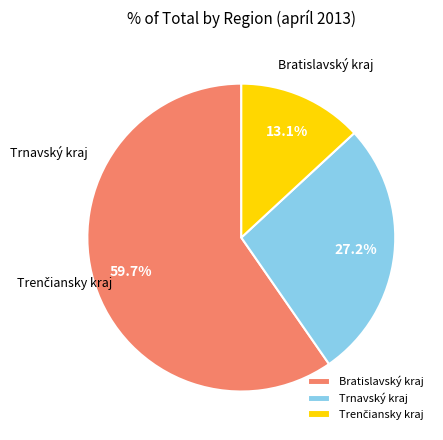

Combined, do Trenčiansky kraj and Bratislavský kraj account for over 50%?

Yes